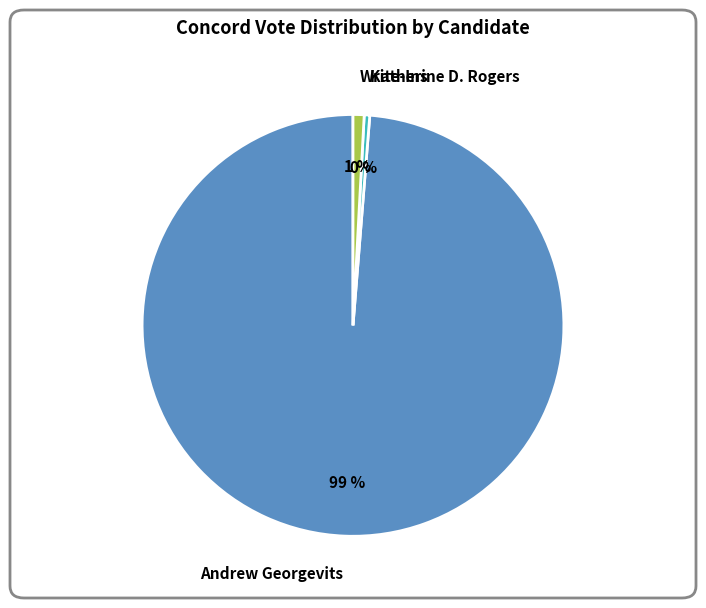

Between Andrew Georgevits and Katherine D. Rogers, which is larger?

Andrew Georgevits